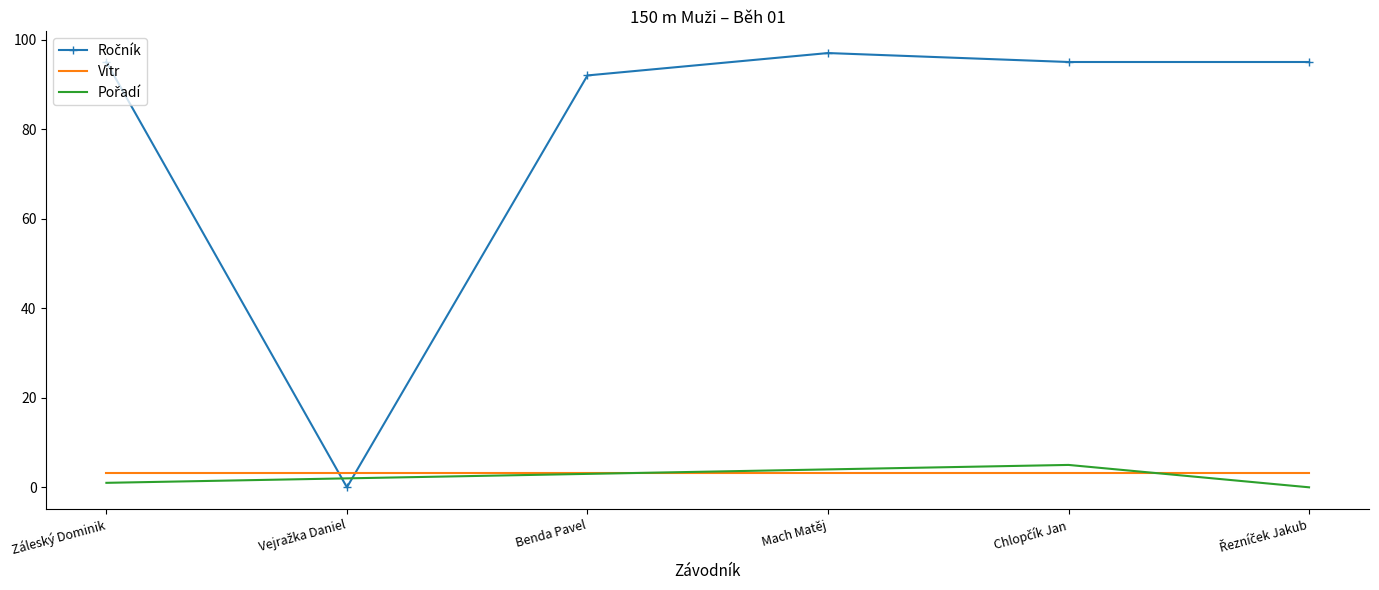

What position from the left is Benda Pavel?

3